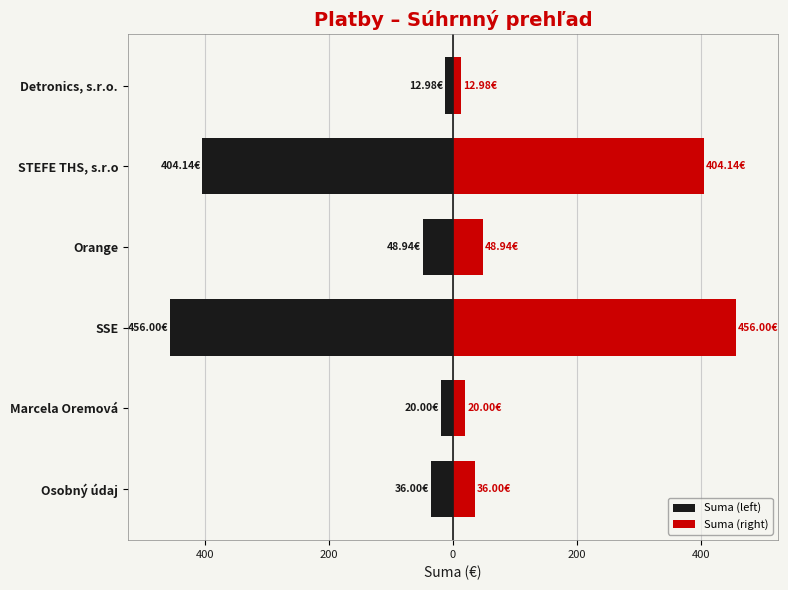

At how many categories does at least one series exceed -118?

6